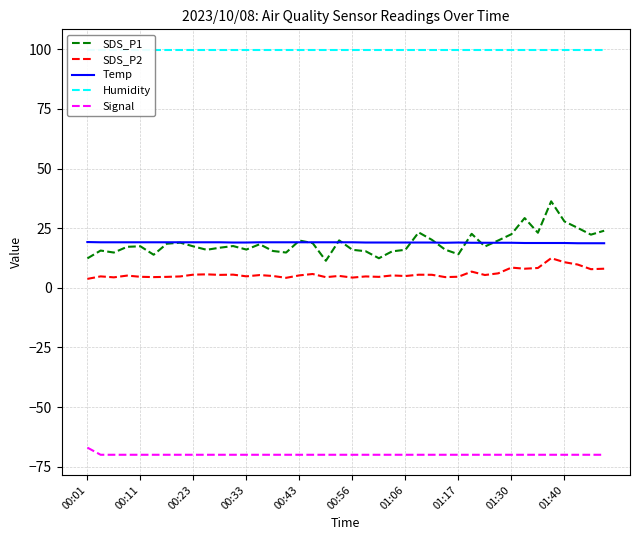

What is the maximum value shown in the chart?

99.9